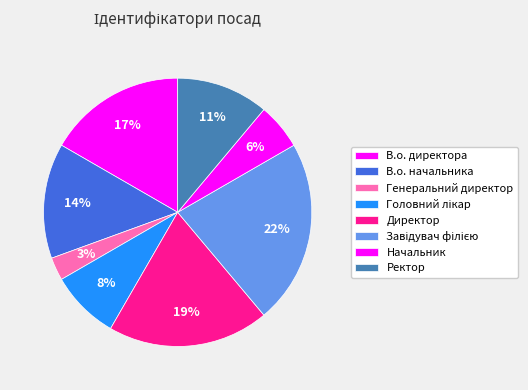

How many slices are in this pie chart?

8